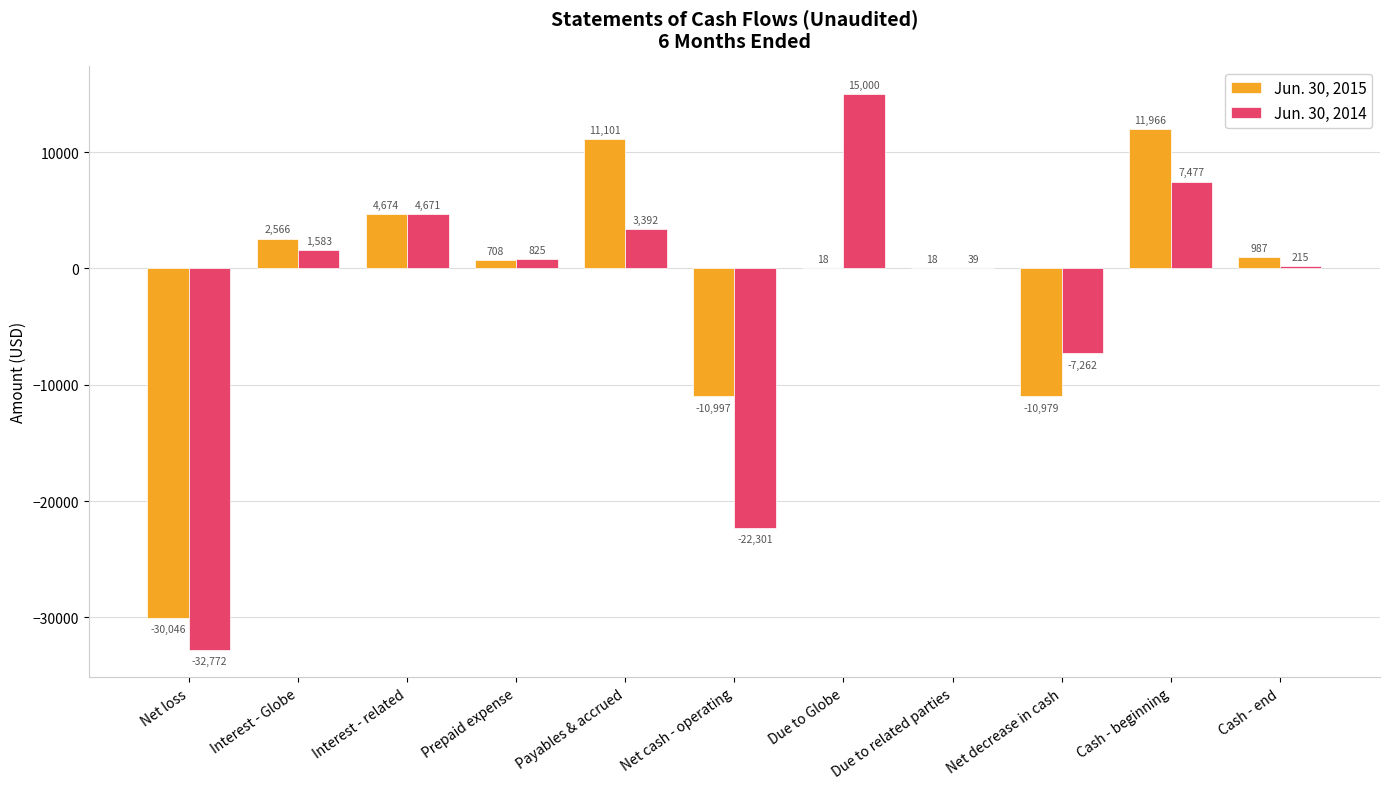

The value of Jun. 30, 2015 at Prepaid expense is 708. True or false?

True